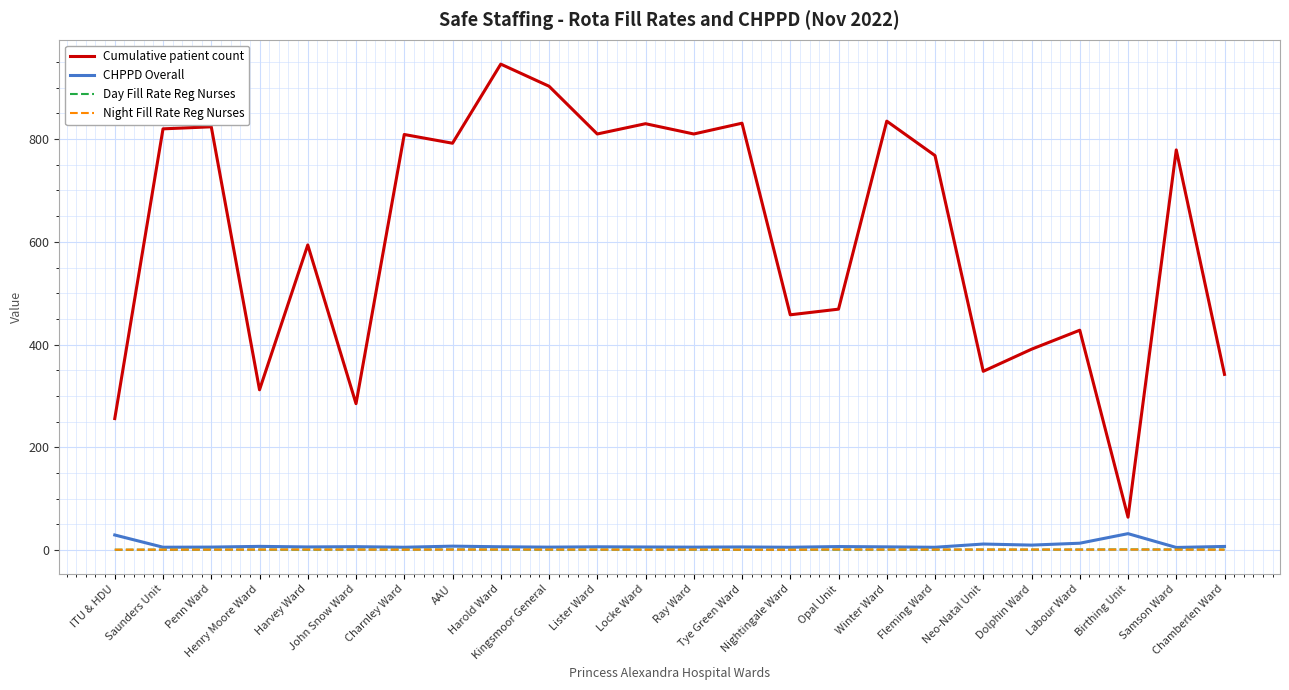

What is the approximate value of Night Fill Rate Reg Nurses at Dolphin Ward?

1.0